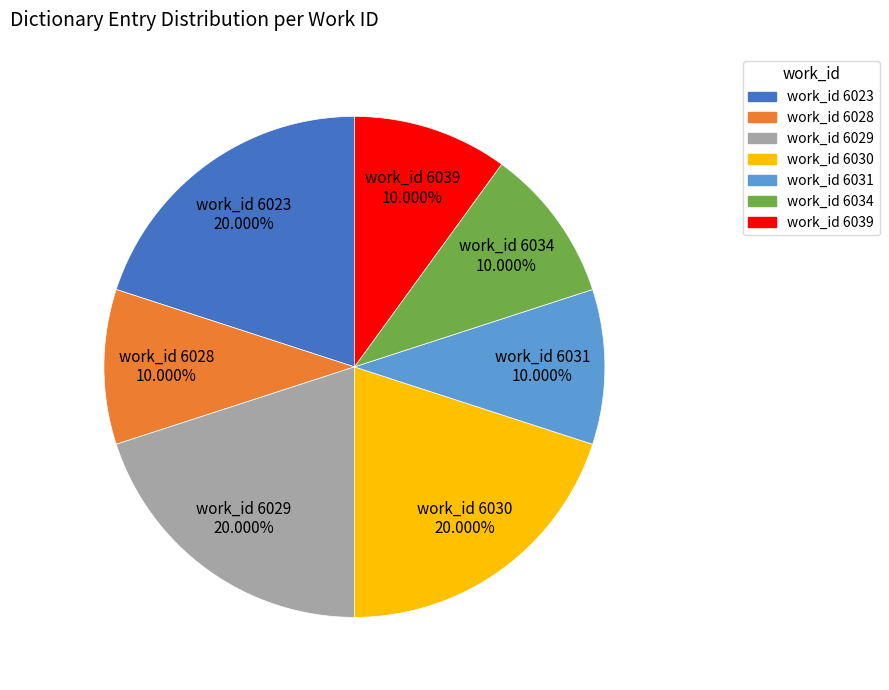

Is there any slice that represents more than half of the pie?

No